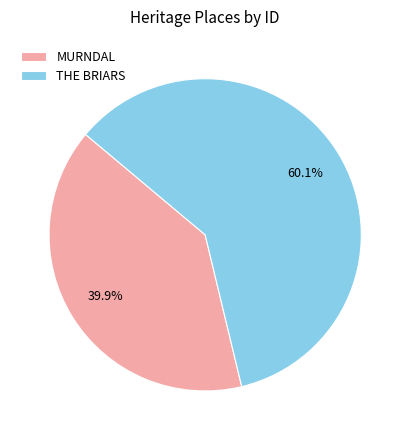

Is THE BRIARS the majority of the pie?

Yes